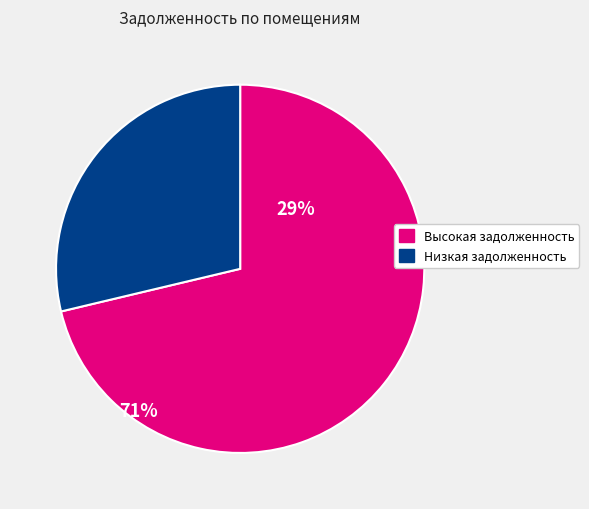

Is there any slice that represents more than half of the pie?

Yes